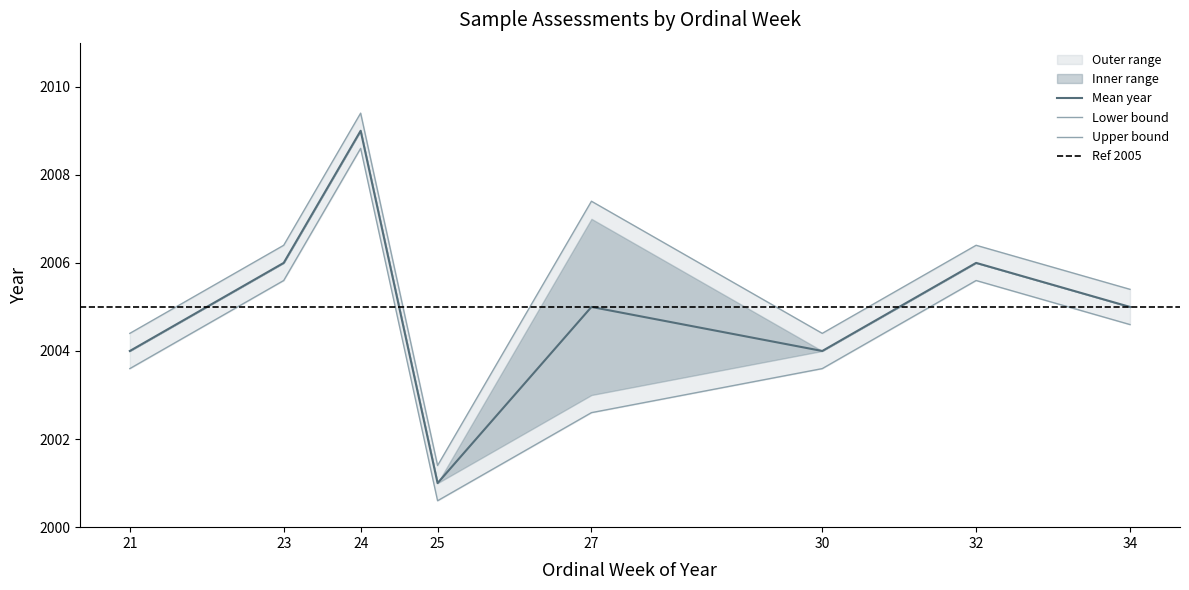

At which label does the data first exceed 2006?

24